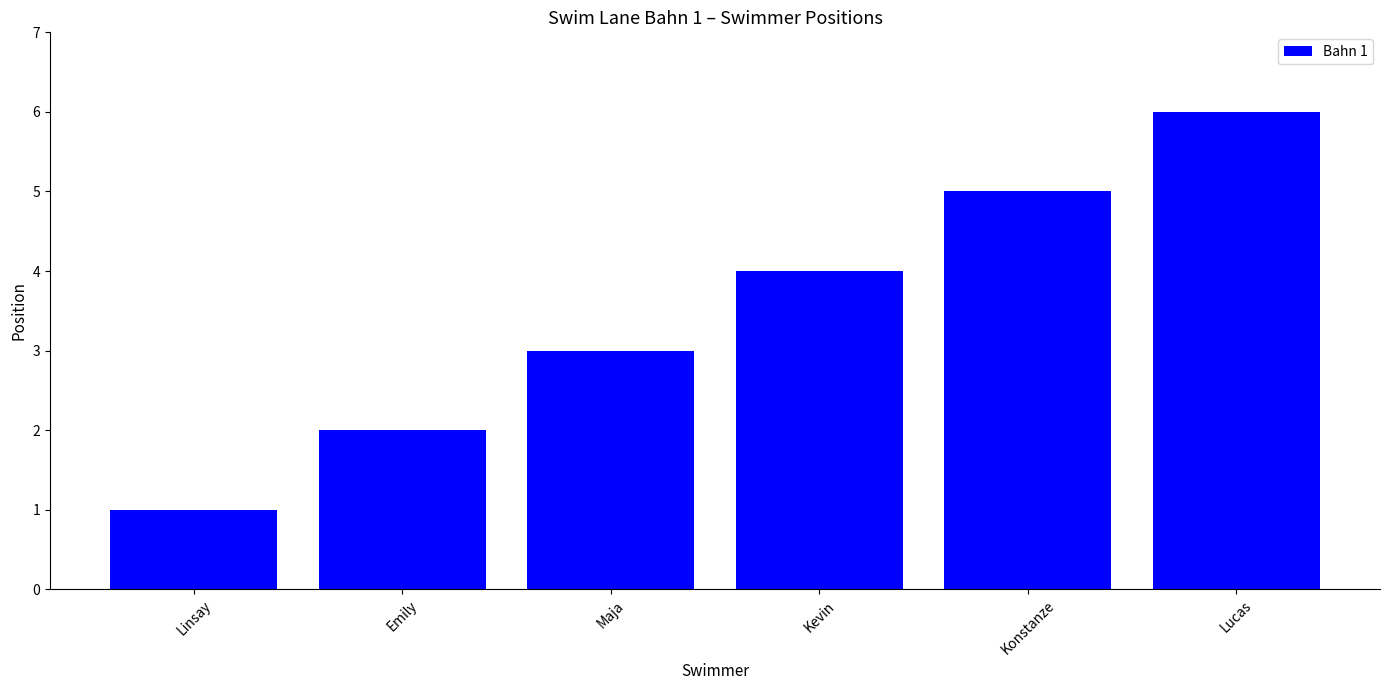

Where is the data nearest to the value 3?

Maja